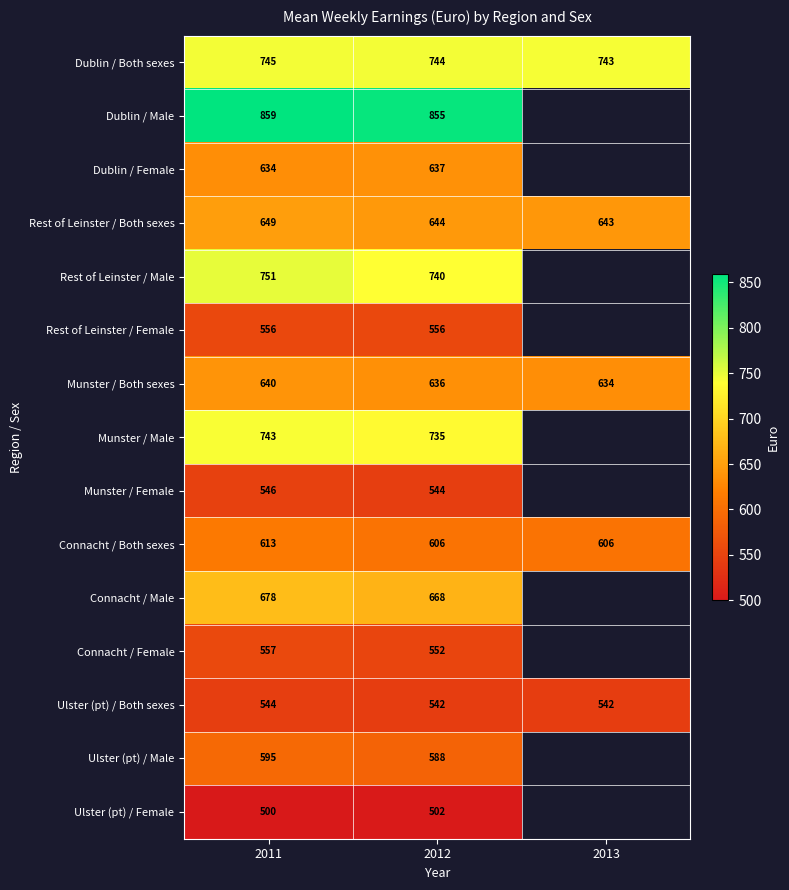

At which label does Rest of Leinster / Male reach its peak?

2011